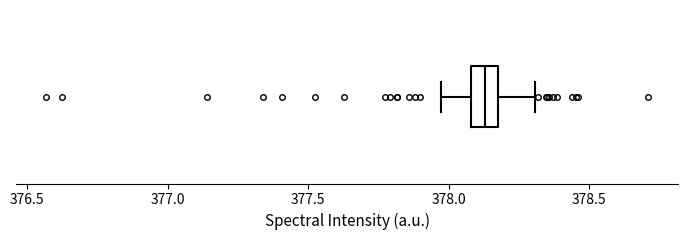

Transcribe this box plot: give where the median line is, the range the box spans, and where the two whiskers end, as read against the x-axis. The values are not printed on the chart, so give them approximately, as read against the axis.

median 378.15, box 378.10 to 378.20, whiskers 377.95 to 378.30